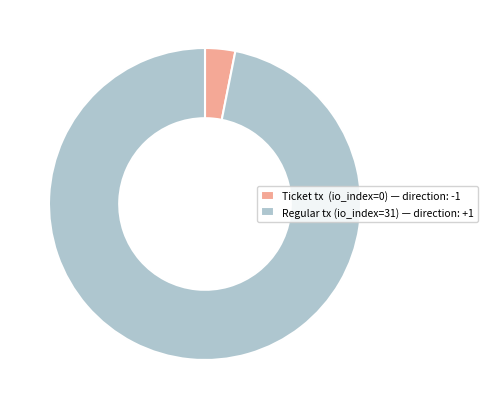

What is the majority slice?

Regular tx (io_index=31) — direction: +1